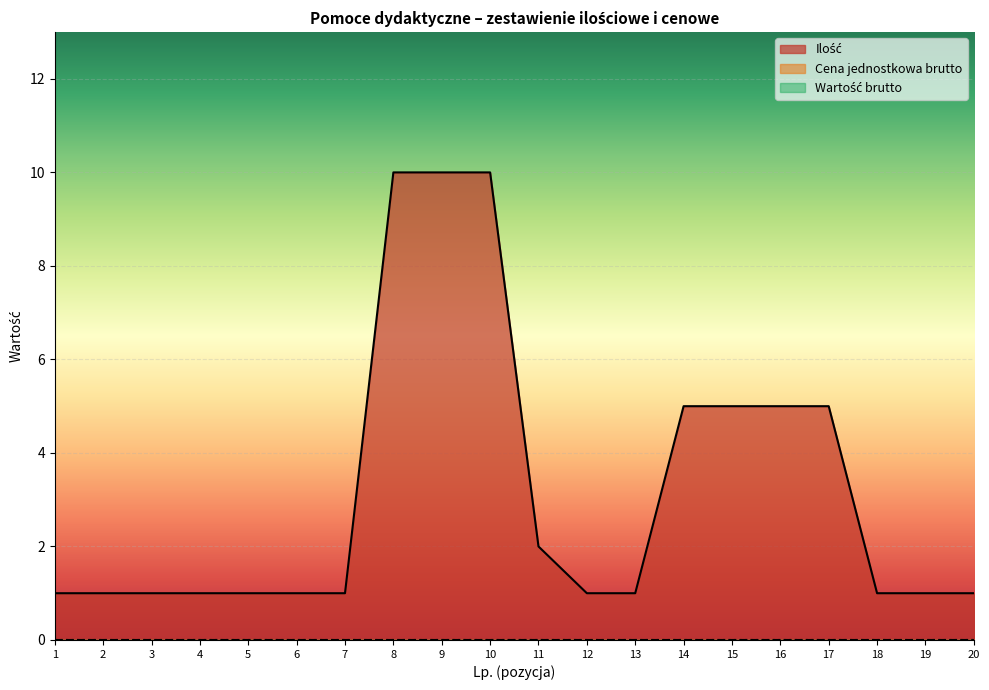

True or false: Wartość brutto and Ilość intersect in this chart.

False